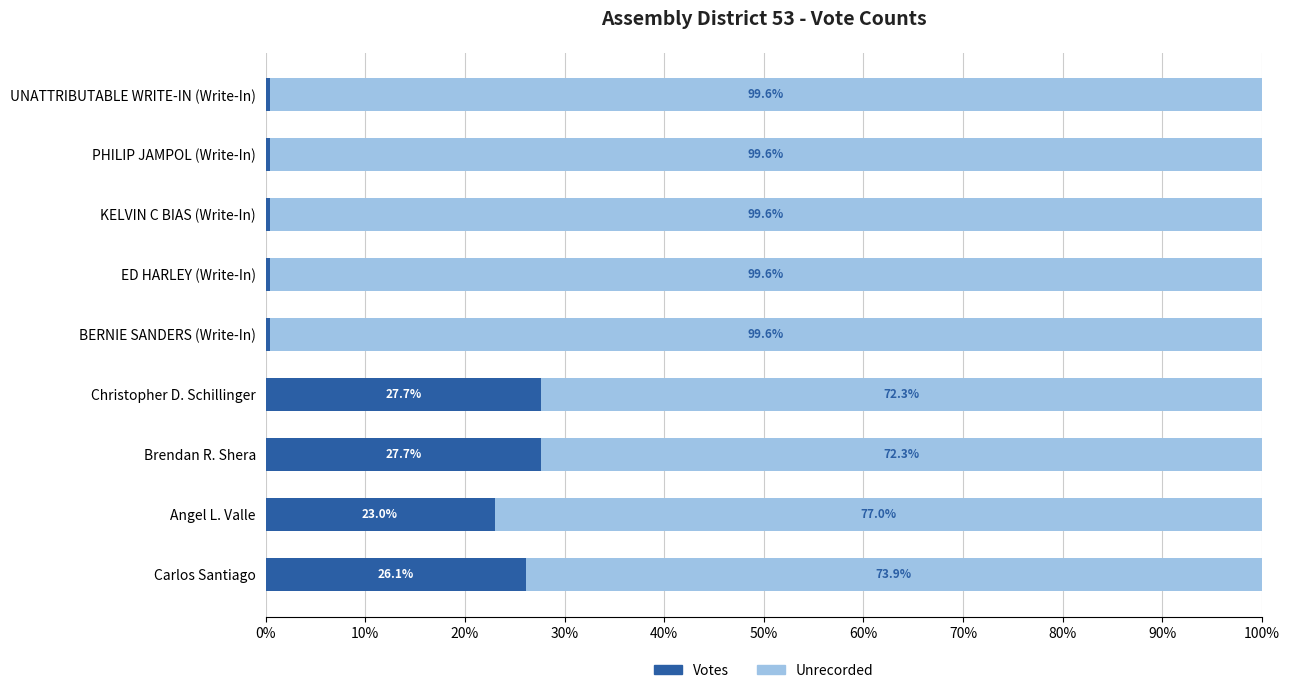

What is the sum of the Votes values at PHILIP JAMPOL (Write-In) and ED HARLEY (Write-In)?

0.8